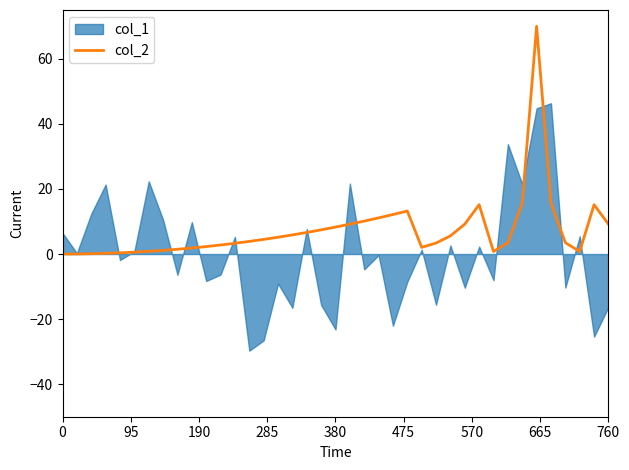

Does the chart have visible grid lines?

No